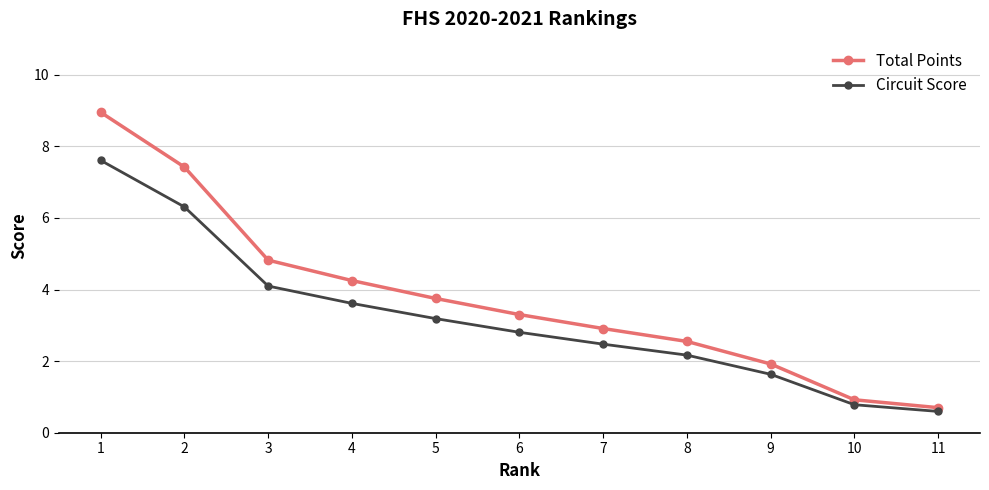

What is the smallest value displayed?

0.6